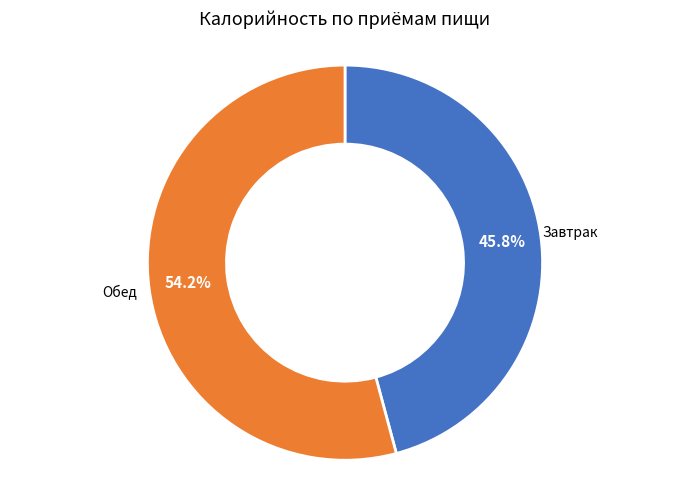

What is the largest slice in the pie chart?

Обед